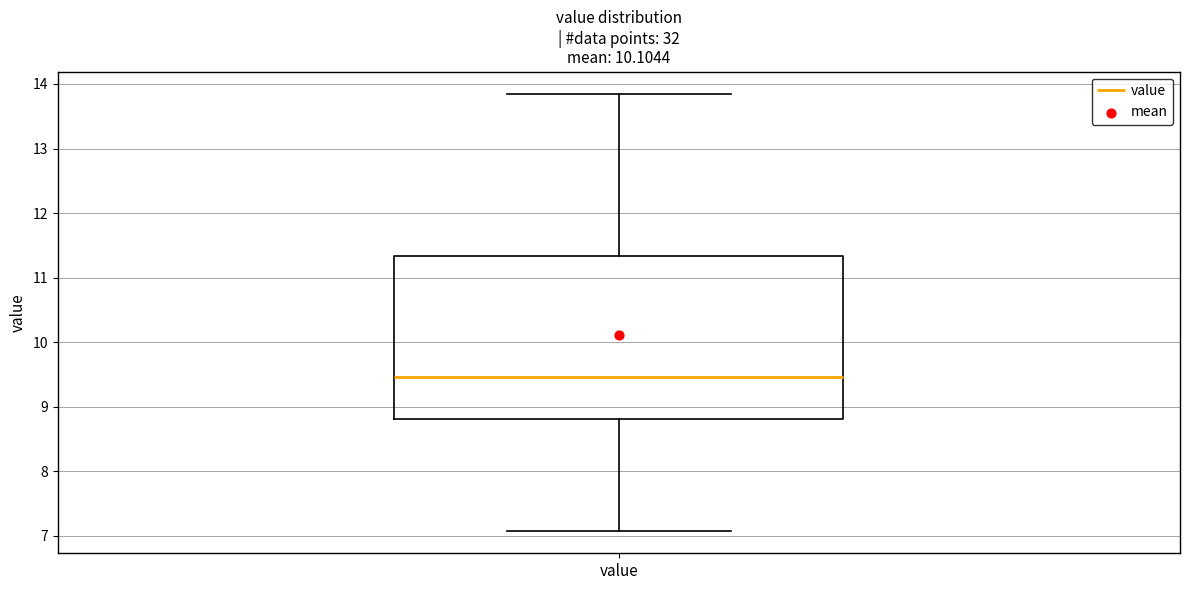

Where does the upper whisker of the box for value end on the y-axis? The values are not printed on the chart, so give them approximately, as read against the axis.

13.9